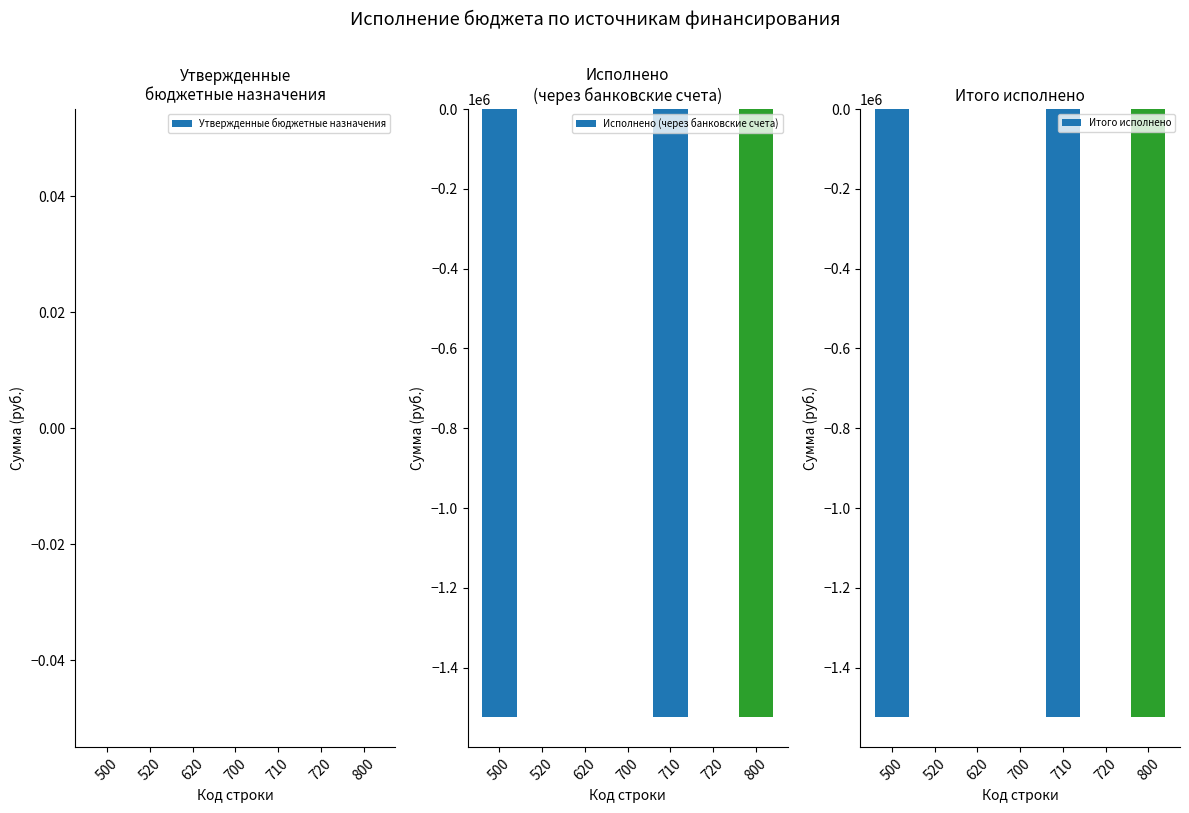

What is the difference between the highest and lowest values at 500?

1523485.6